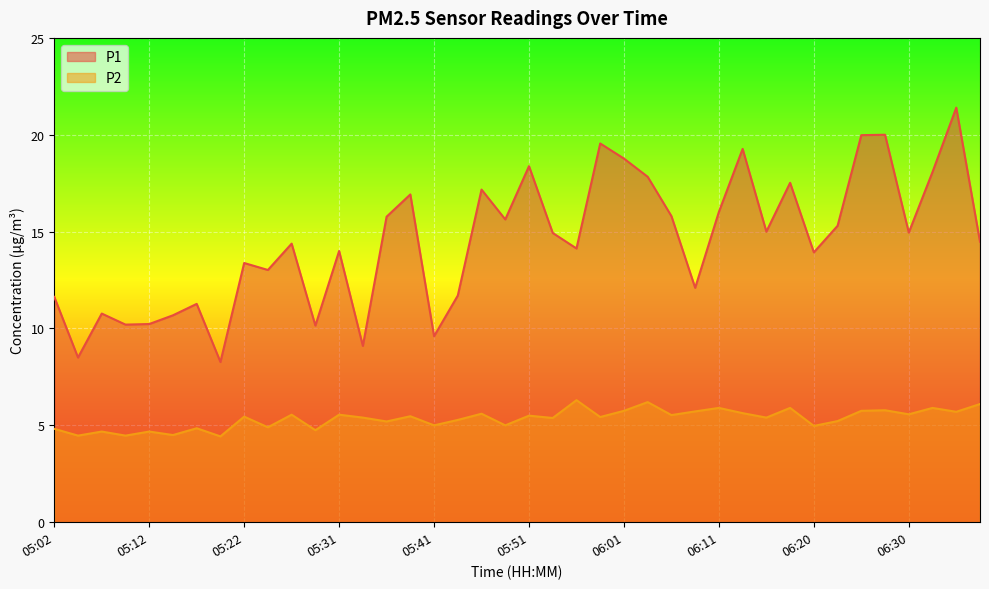

At which category does the chart reach its peak across all series?

06:35